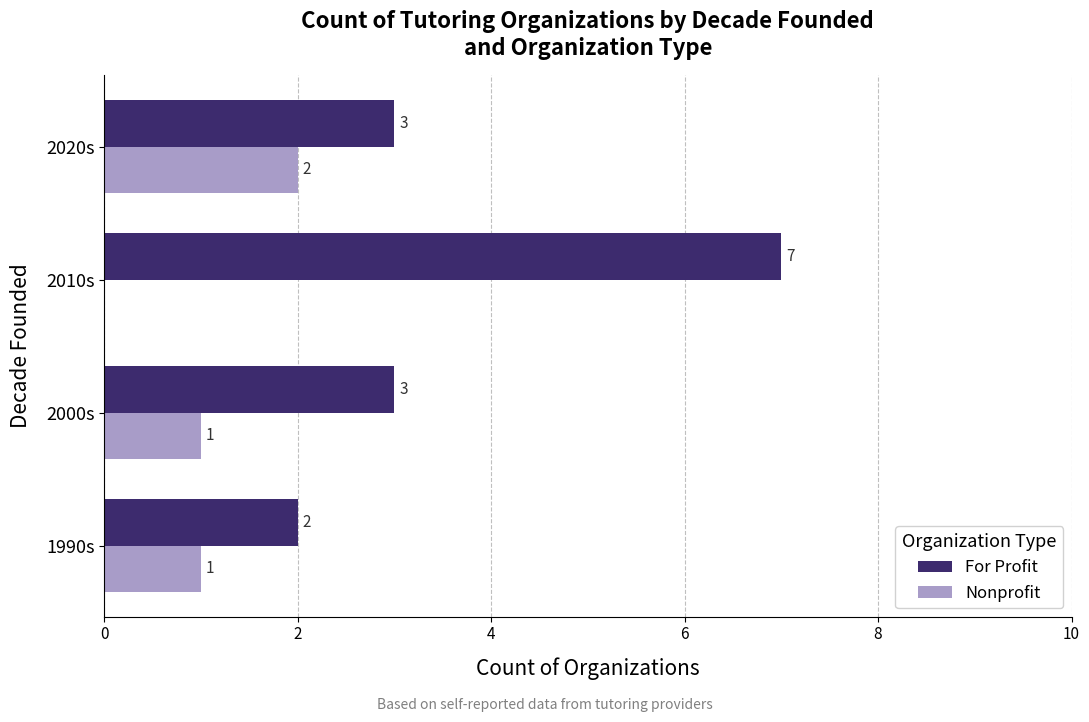

Count the Nonprofit values in the range 1 to 2.

3